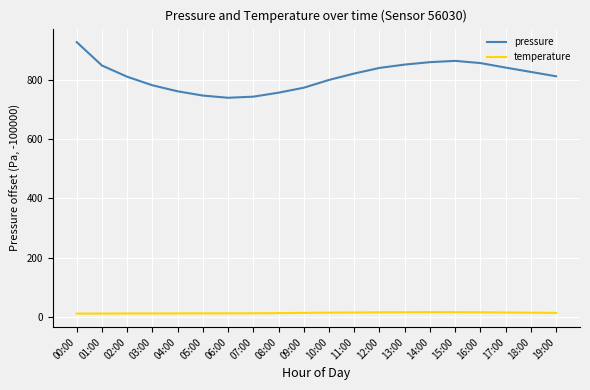

Between 11:00 and 12:00, which series saw the biggest shift?

pressure